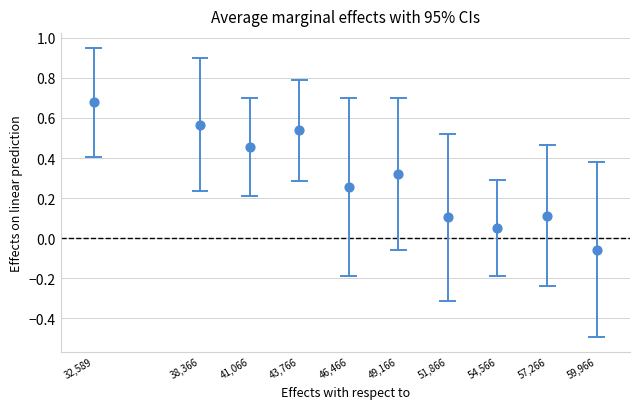

What is the average X value?

47508.3